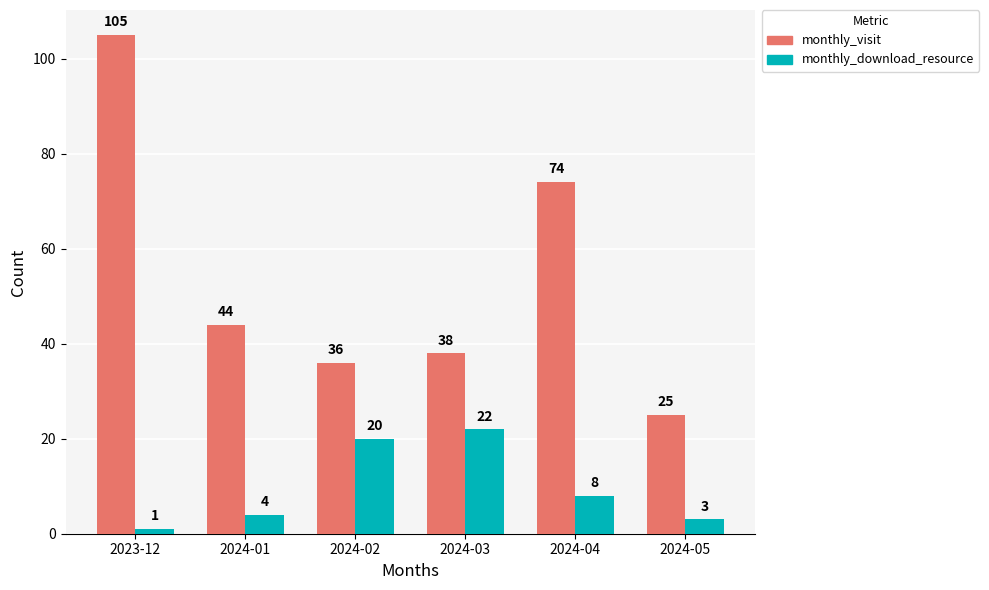

At which category does the chart reach its minimum across all series?

2023-12